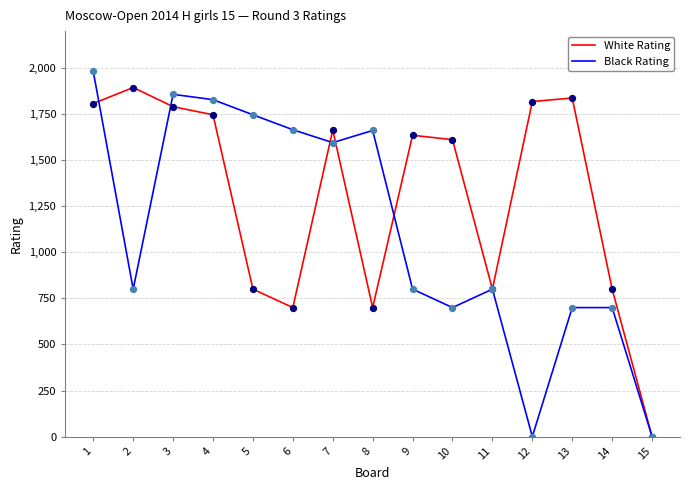

Which series has the largest total across all categories?

White Rating